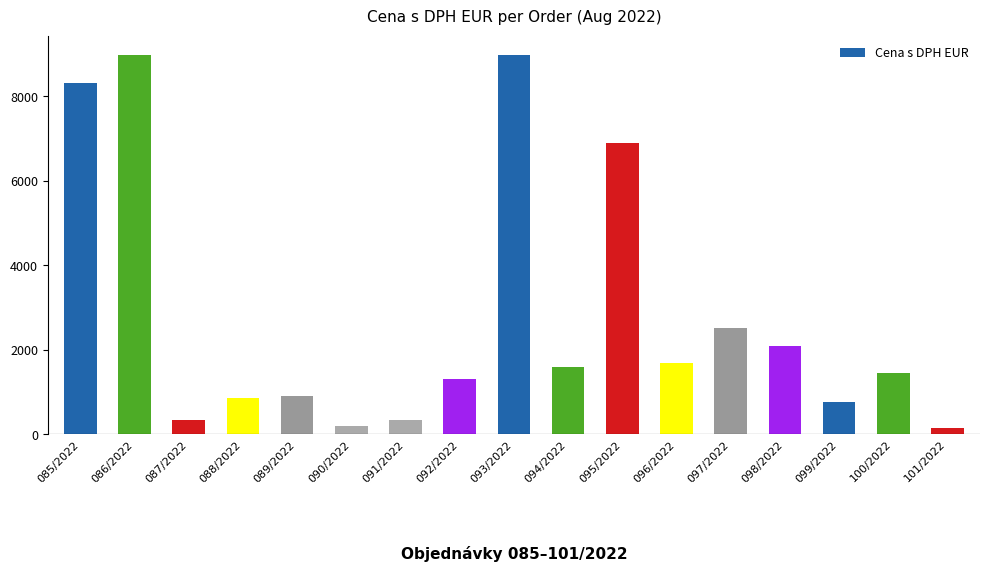

How many distinct data groups are displayed?

1